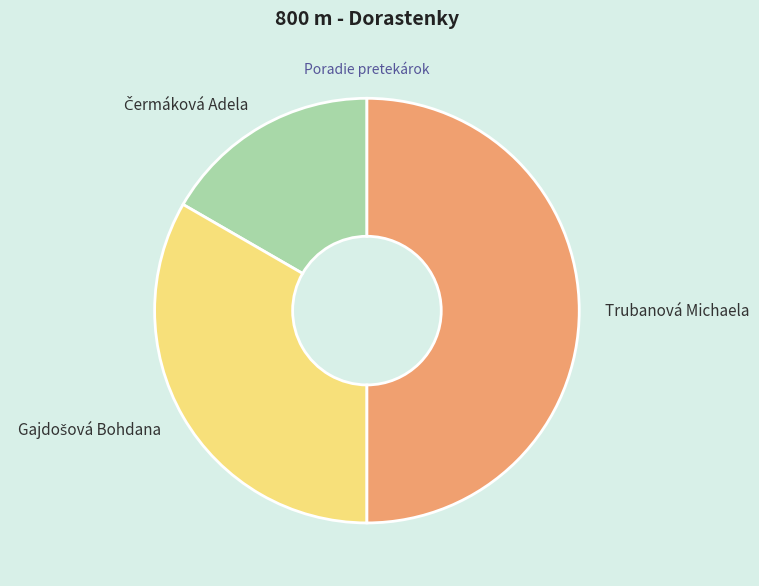

Which slice is the largest?

Trubanová Michaela